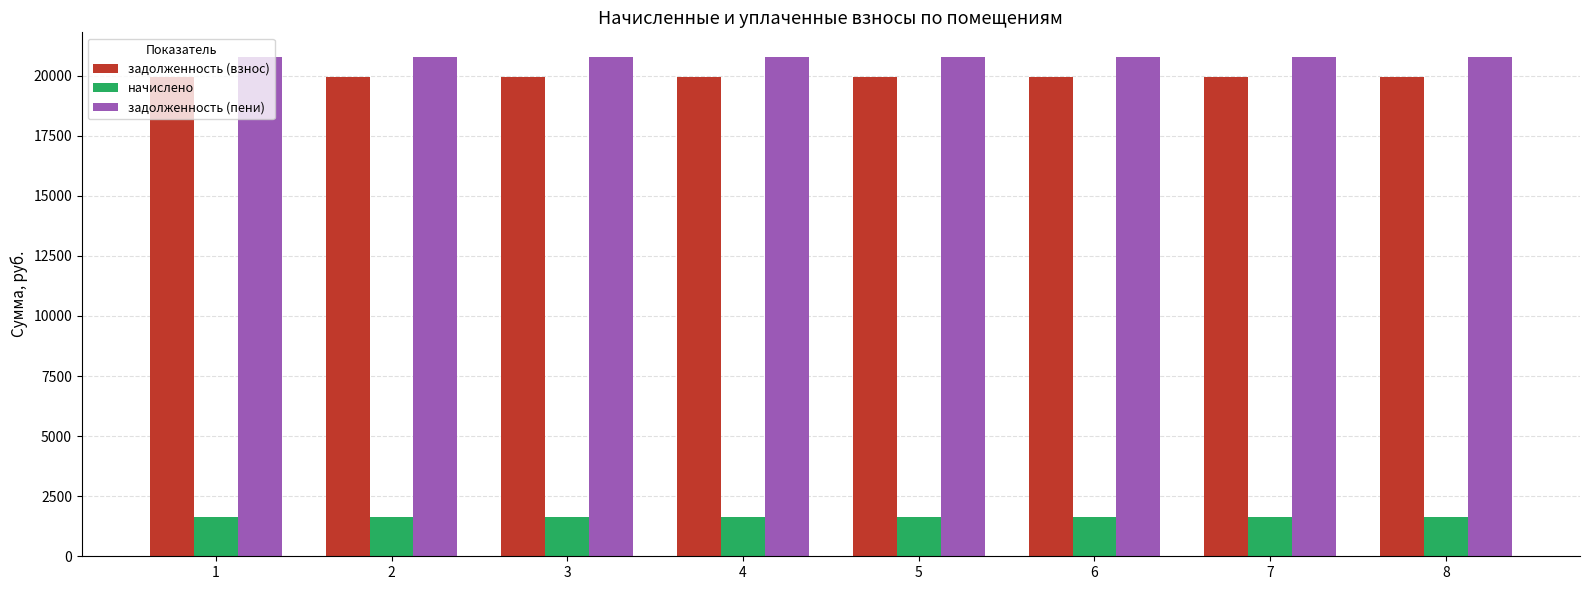

What is the difference between the highest and lowest values at 7?

19121.8